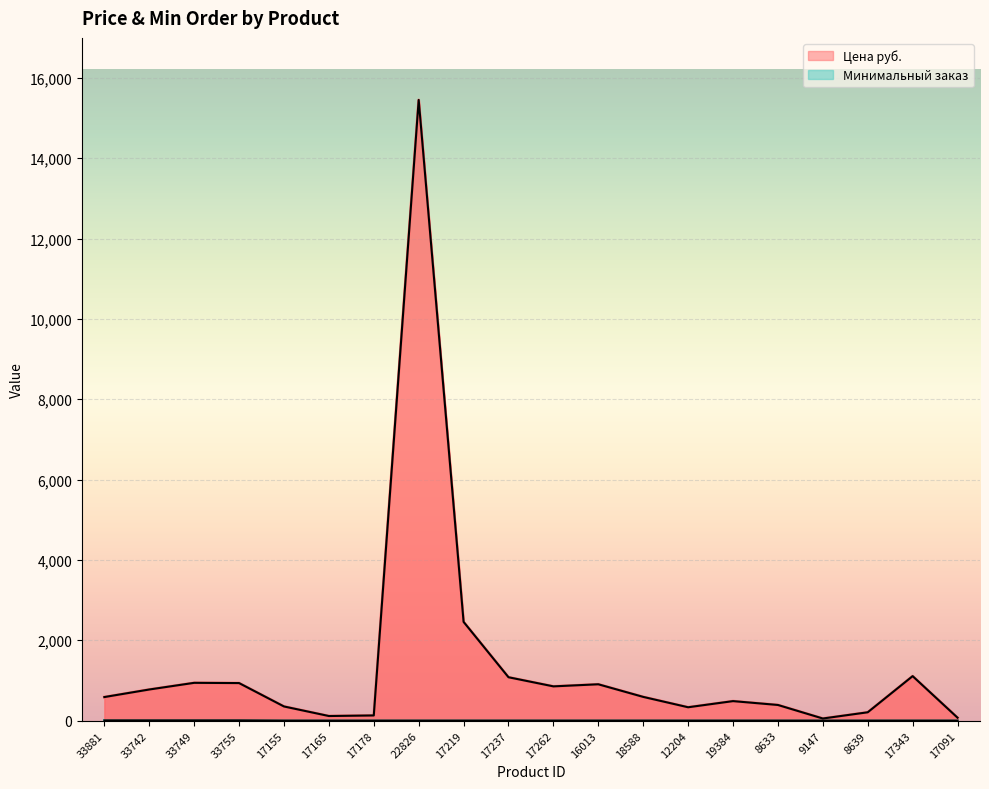

What is the total value across all series at 17155?

354